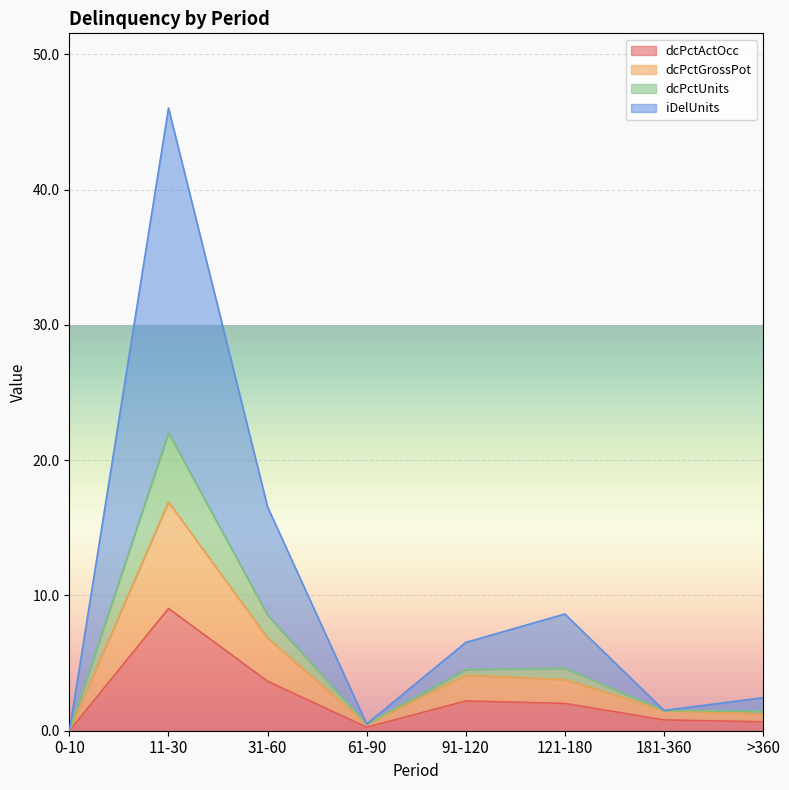

What is the highest value of the dcPctActOcc series?

9.0